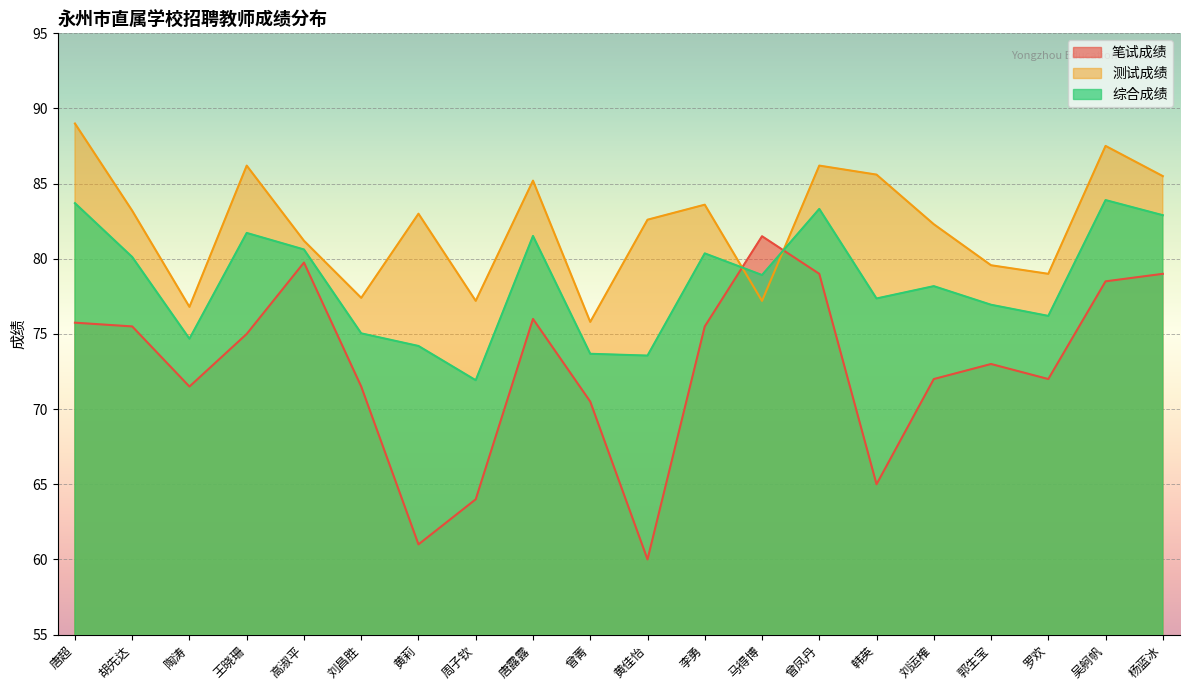

Is the value of 笔试成绩 at 王晓珊 greater than the value of 综合成绩 at 吴舸帆?

No